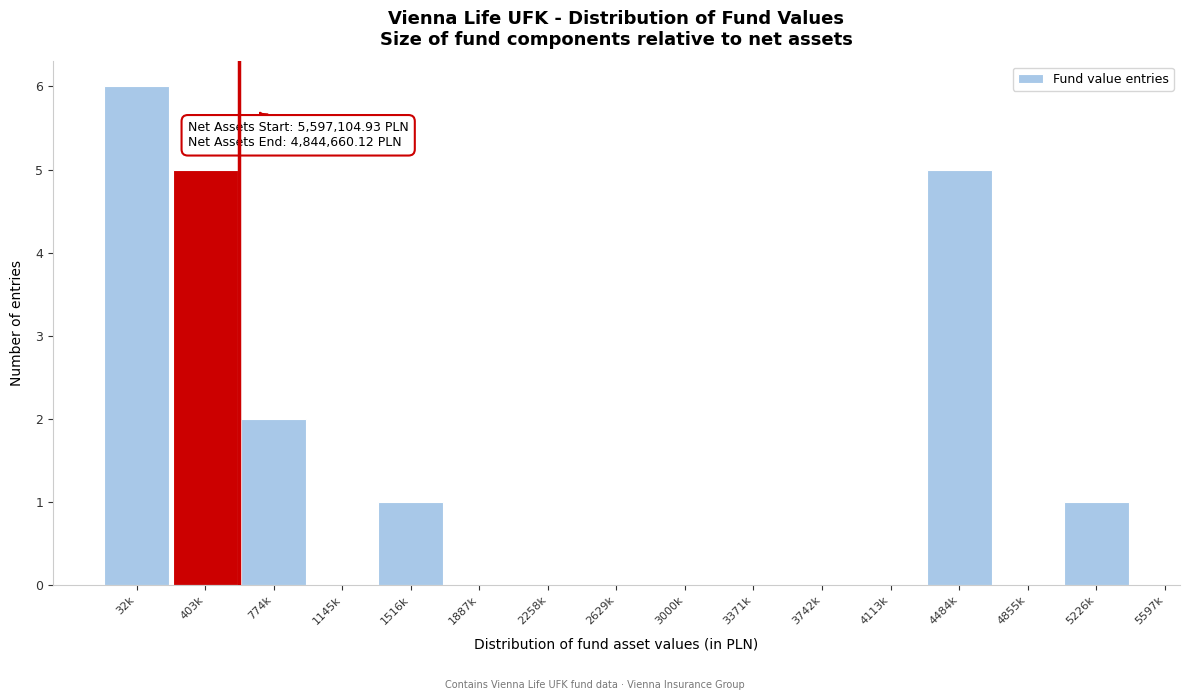

Reading right to left, transcribe all the data shown in this chart.

5226k=1	4855k=0	4484k=5	4113k=0	3742k=0	3371k=0	3000k=0	2629k=0	2258k=0	1887k=0	1516k=1	1145k=0	774k=2	403k=5	32k=6